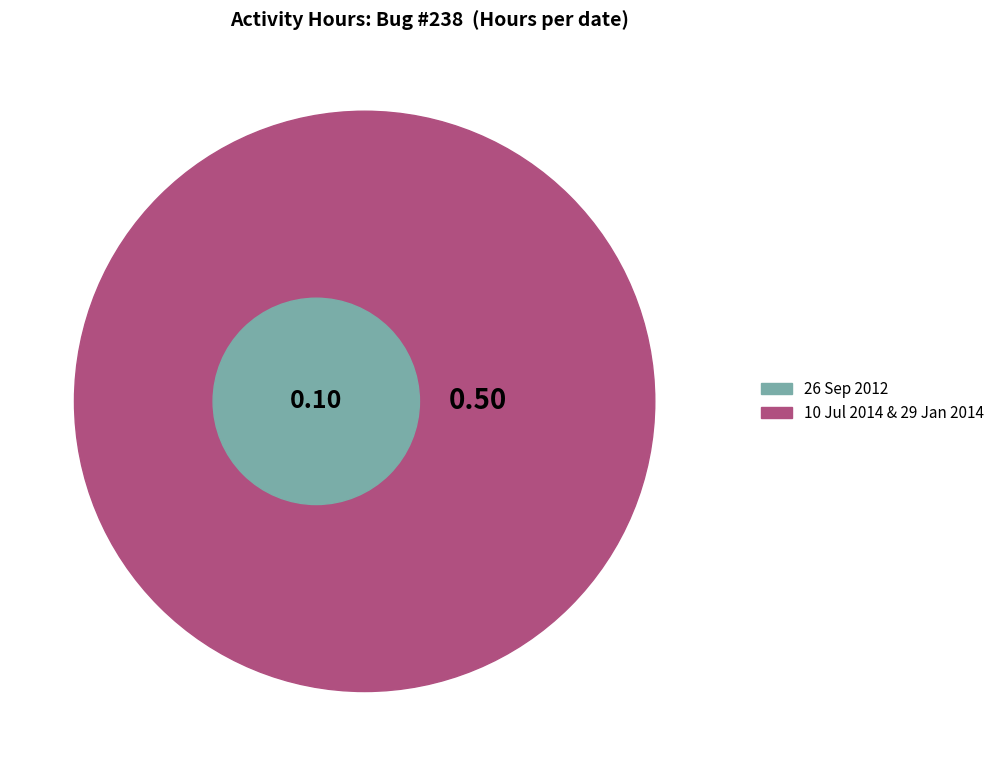

Is the sum of 10 Jul 2014 and 29 Jan 2014 greater than half?

Yes